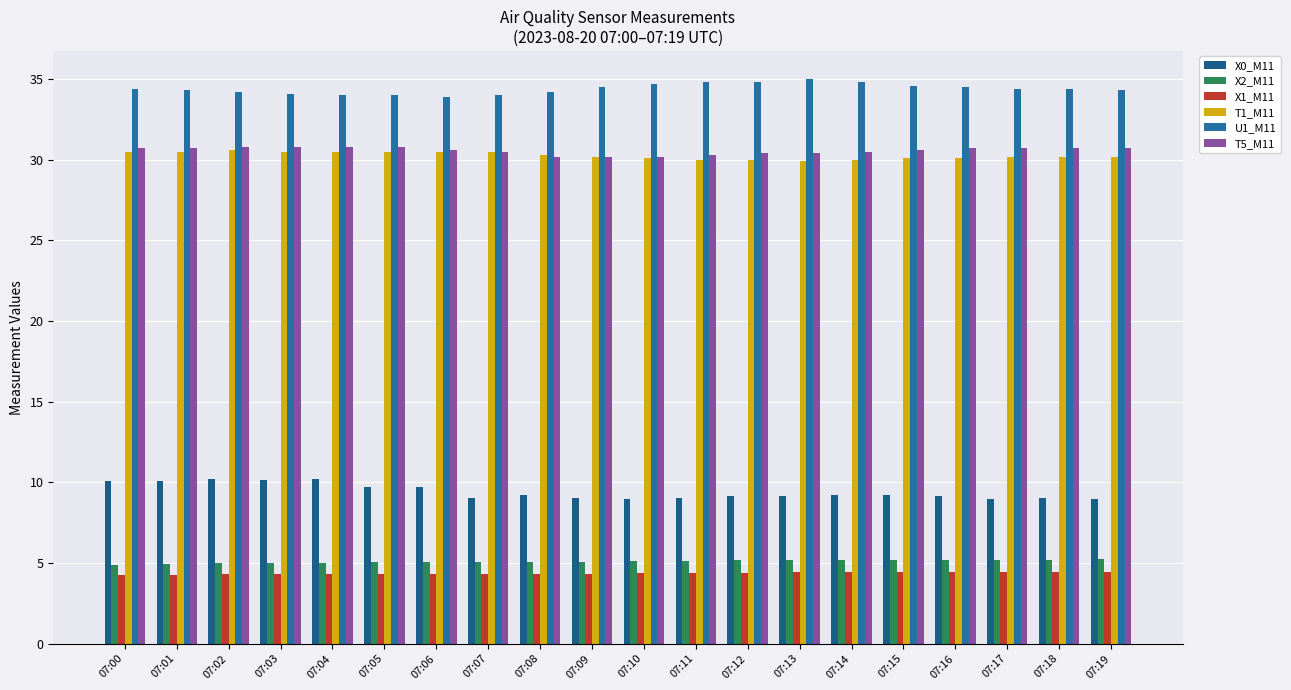

Count the number of data series in this chart.

6